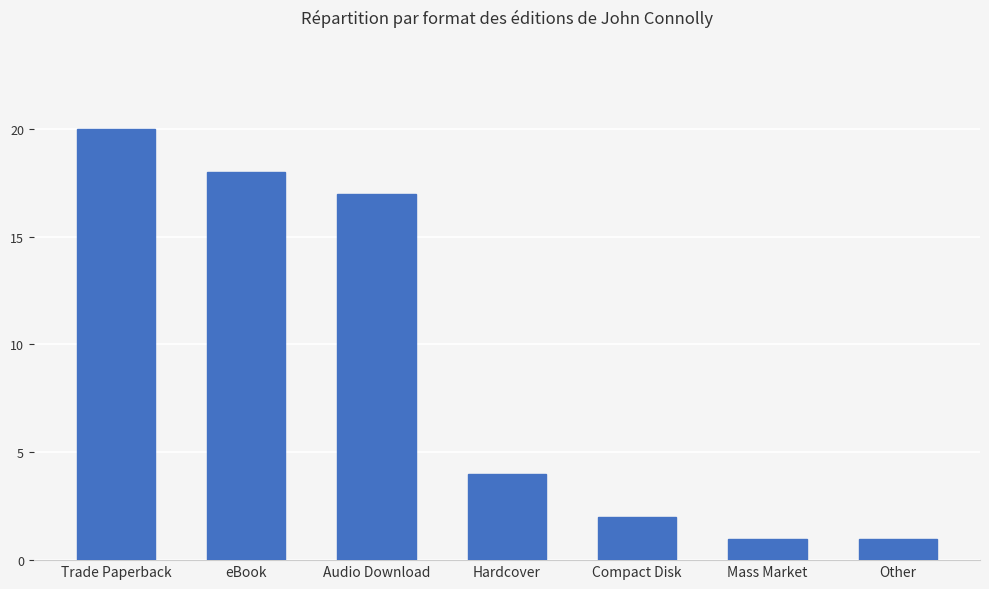

Approximately how many times larger is the value at Compact Disk compared to Mass Market?

2.0